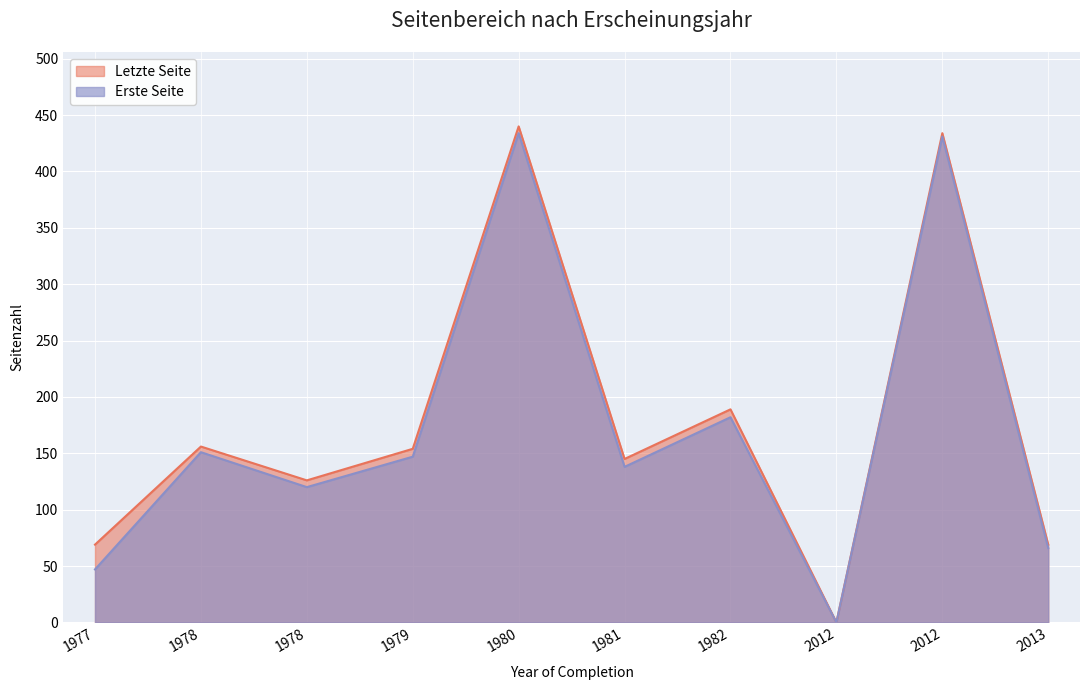

Where is the first local maximum for Erste Seite?

1978